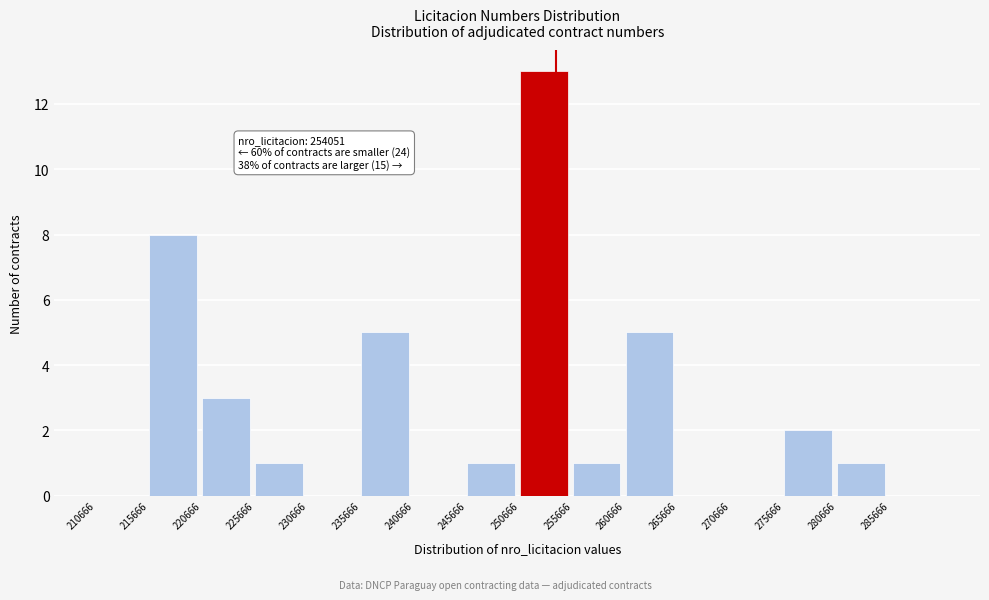

Which range on the x-axis has the tallest bar?

250500 to 255500